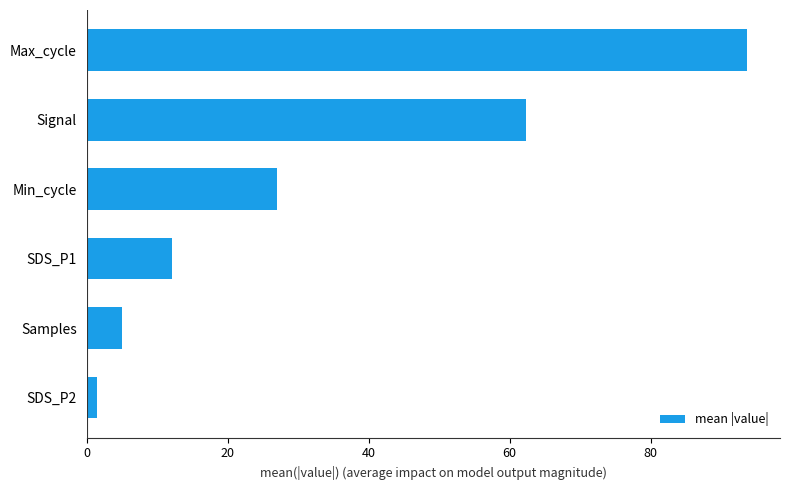

What is the change in value from SDS_P1 to Max_cycle?

+81.6